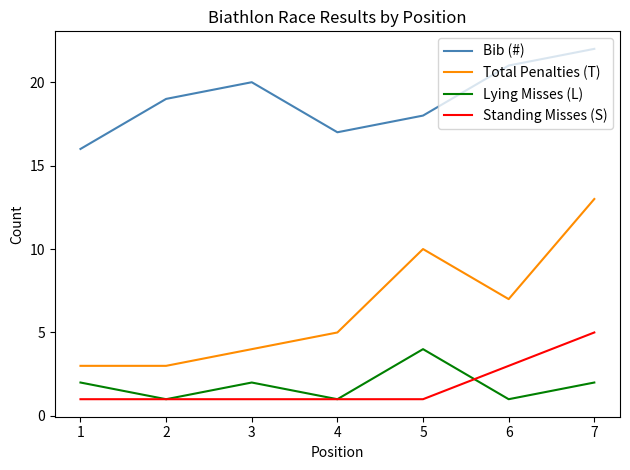

Which series has the largest total across all categories?

Bib (#)